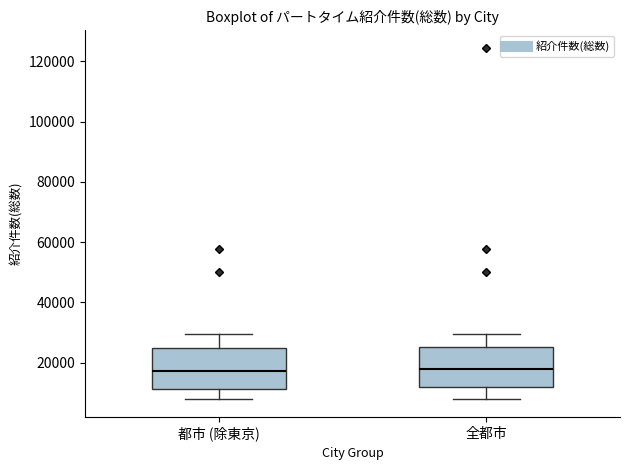

Reading left to right, read every box against the y-axis: the position of its median line, the range the box covers, and the ends of its whiskers. The values are not printed on the chart, so give them approximately, as read against the axis.

都市 (除東京): median 18000, box 12000 to 24000, whiskers 8000 to 30000
全都市: median 18000, box 12000 to 26000, whiskers 8000 to 30000